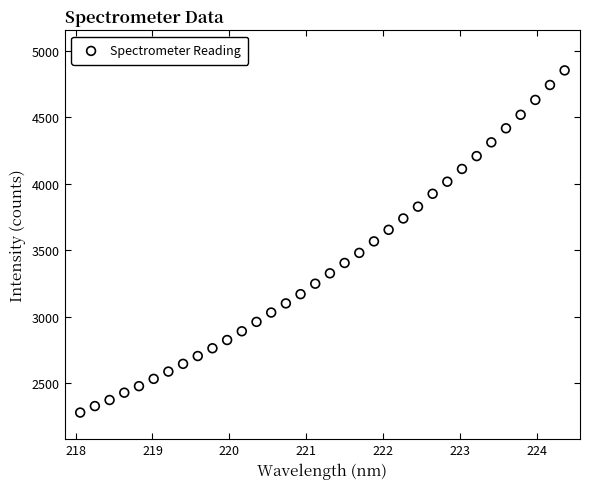

What is the range of Y values (max minus min)?

2570.2